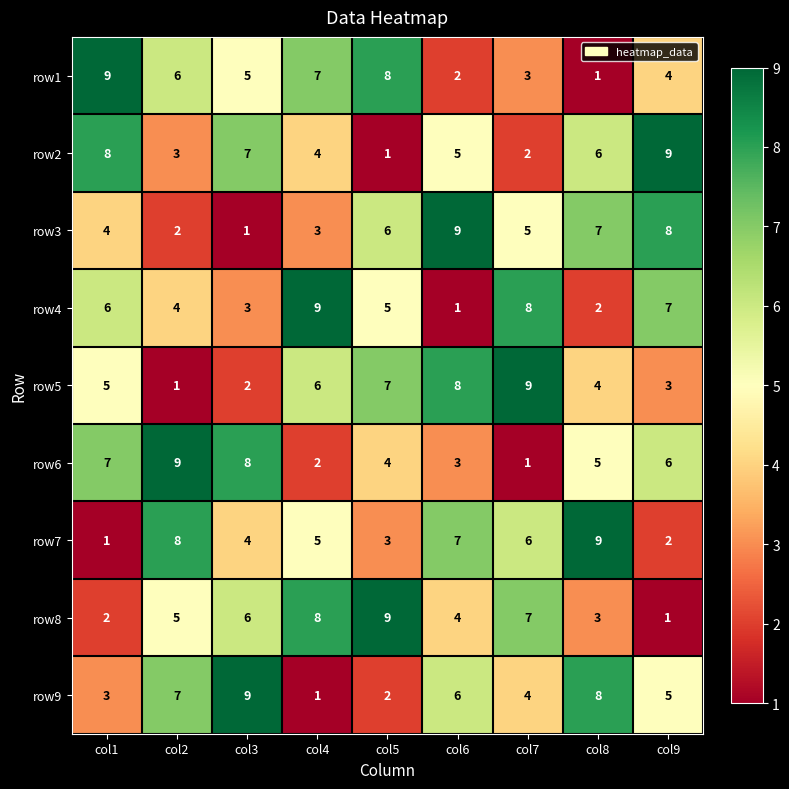

At which label does row7 reach its minimum?

col1